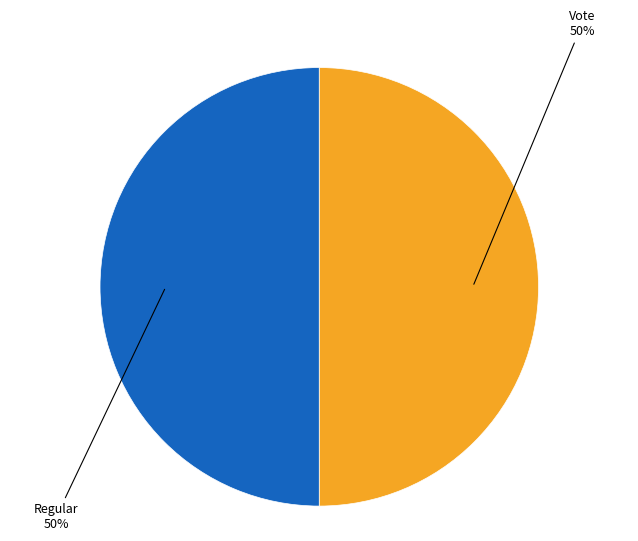

To the nearest percent, what is the average slice percentage?

50%